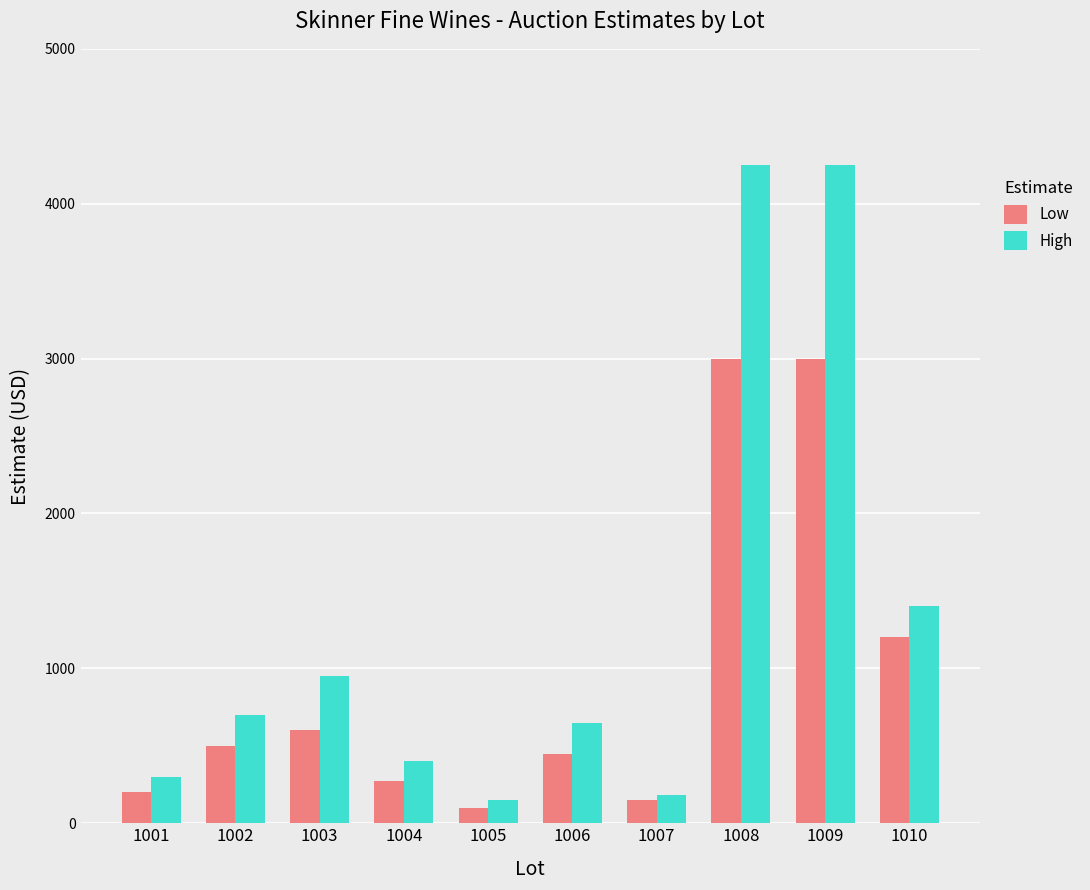

What is the average value of the High series?

1323